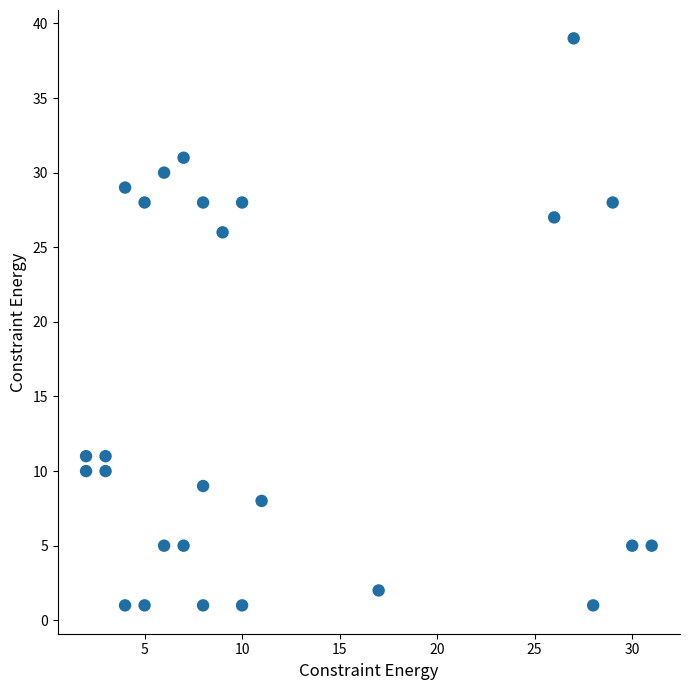

What Y value in the scatter plot is closest to 20?

26